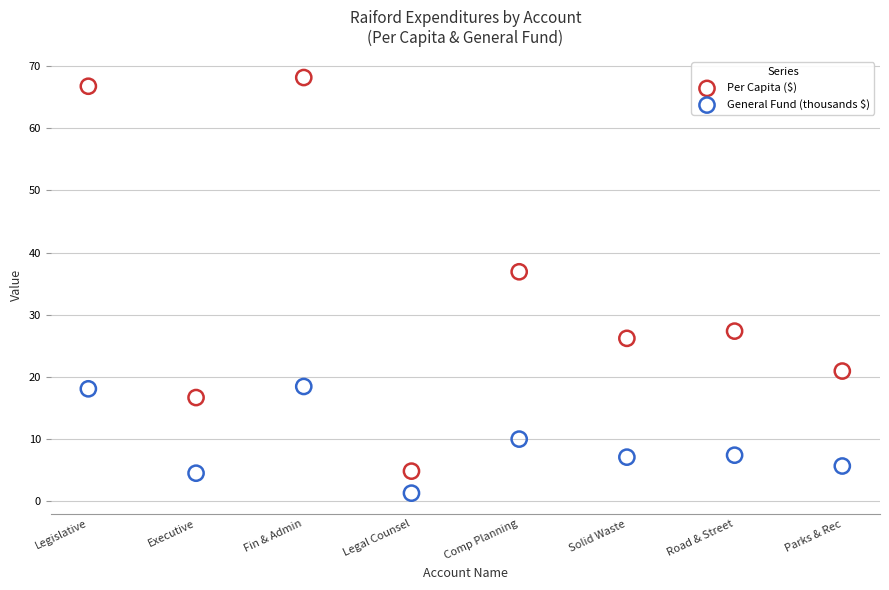

Which series has the largest Y range (max minus min)?

Per Capita ($)